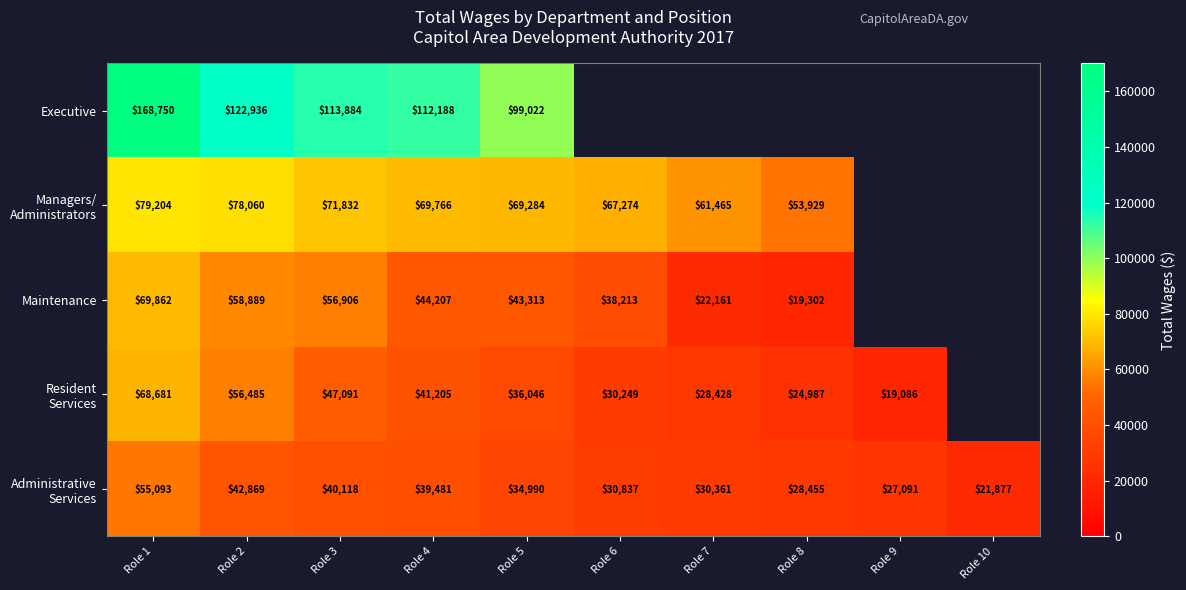

What is the total value across all series at Role 5?

282655